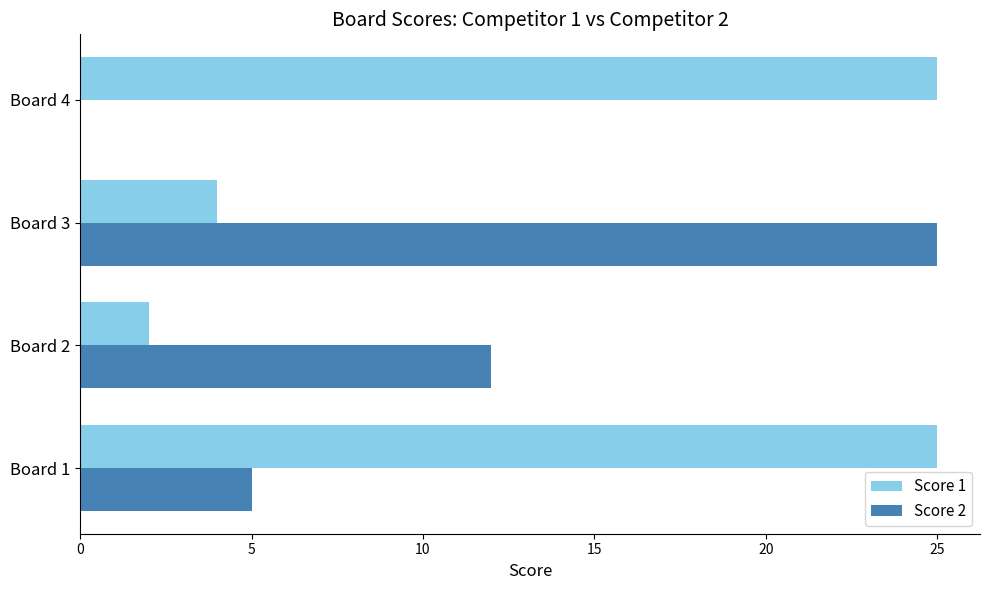

True or false: Score 2 has a value of 0 at Board 4.

True